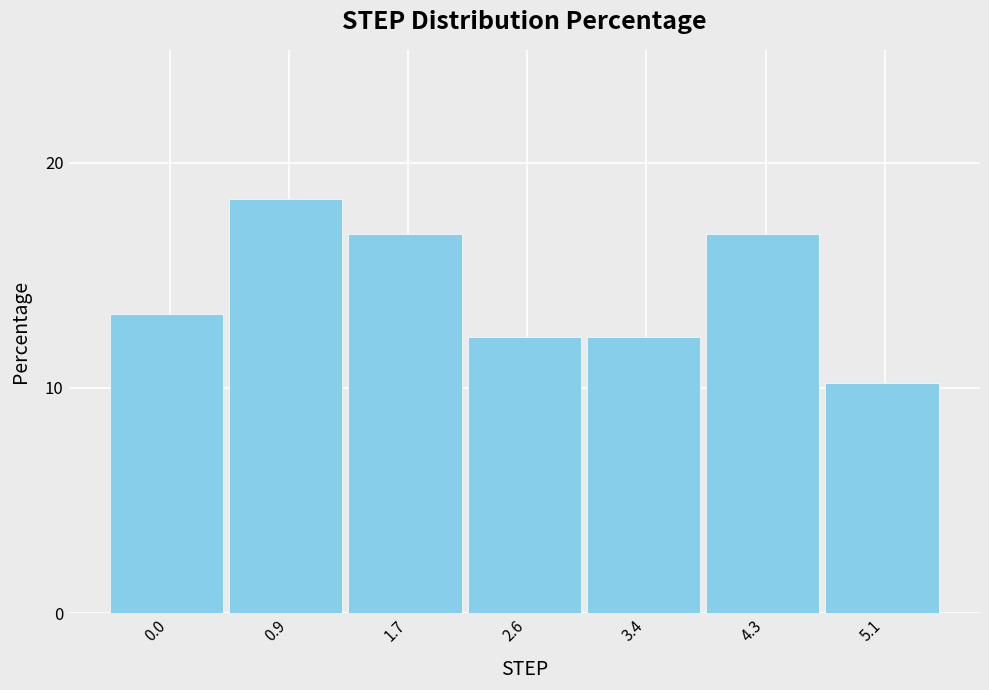

Reading right to left, transcribe all the data shown in this chart.

10.2	16.8	12.2	12.2	16.8	18.4	13.3